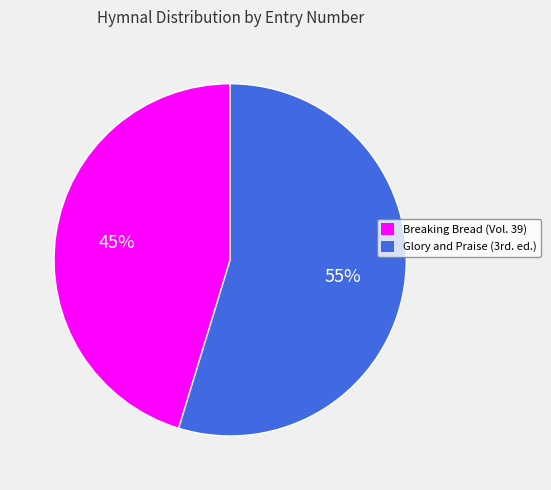

Rank the categories by value from highest to lowest.

Glory and Praise (3rd. ed.), Breaking Bread (Vol. 39)